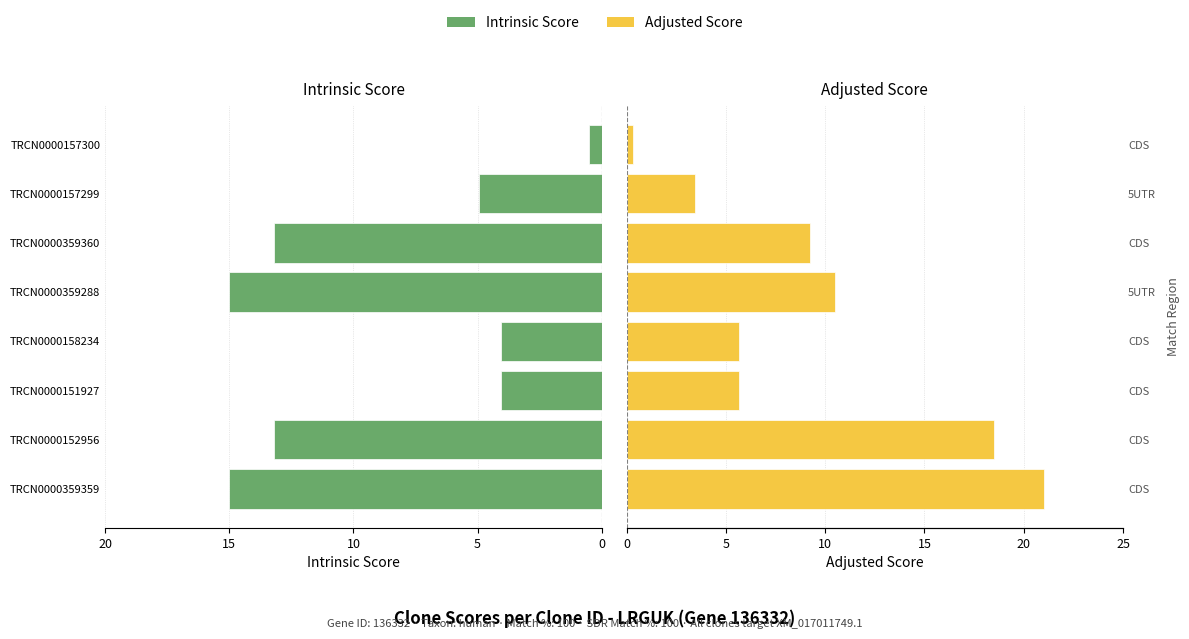

At 5, list the series in order from largest to smallest.

Adjusted Score, Intrinsic Score